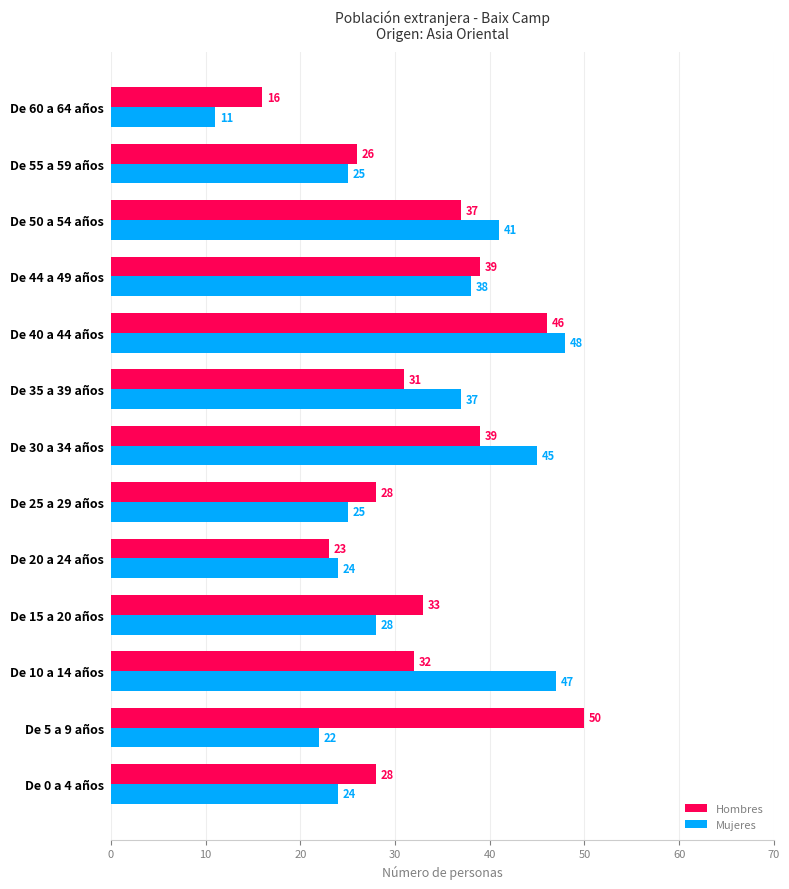

At which category does the chart reach its peak across all series?

De 5 a 9 años